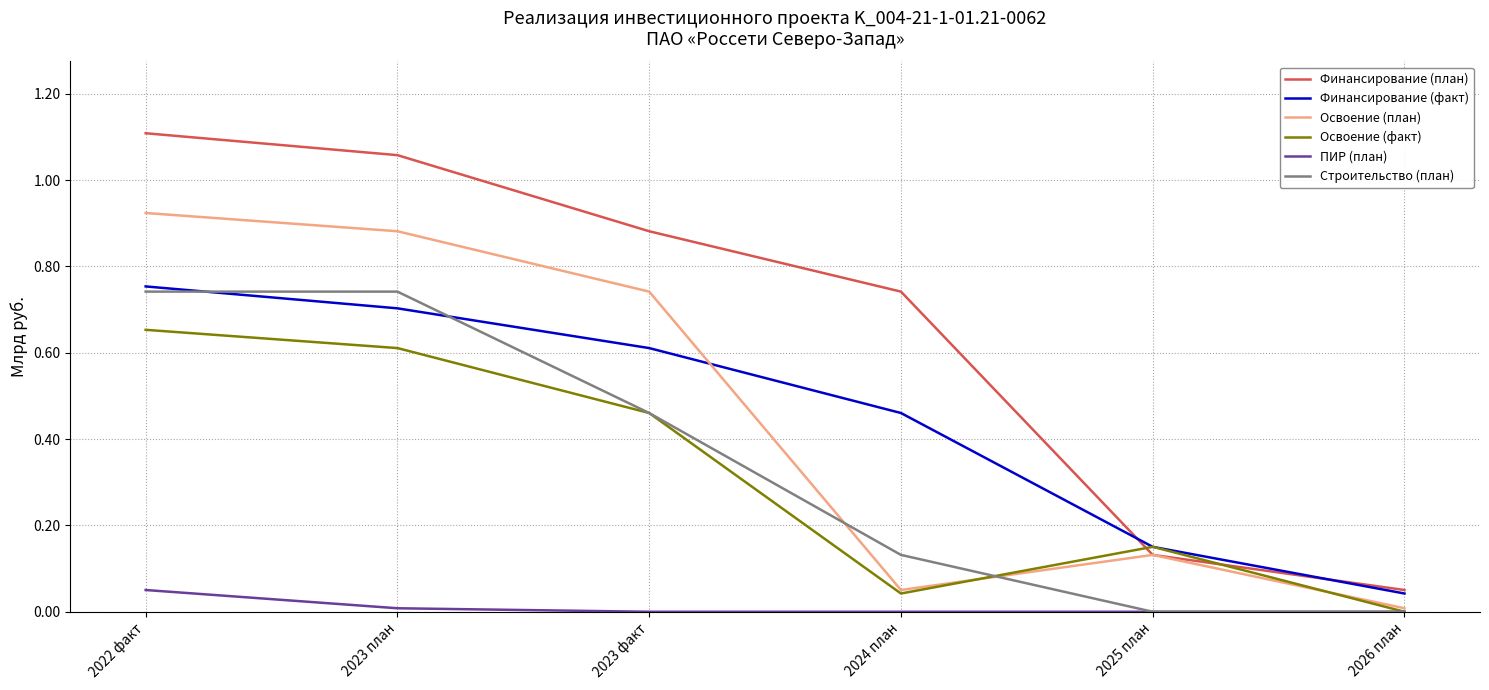

Between which two adjacent categories do Освоение (план) and Финансирование (факт) first intersect?

2023 факт and 2024 план